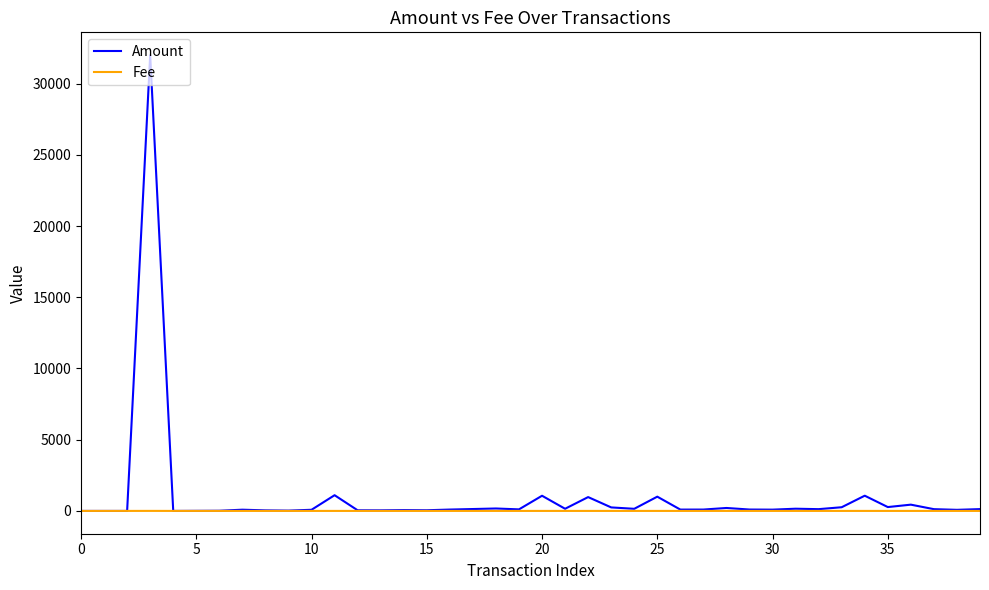

Rank the series by their maximum value, from highest to lowest.

Amount, Fee